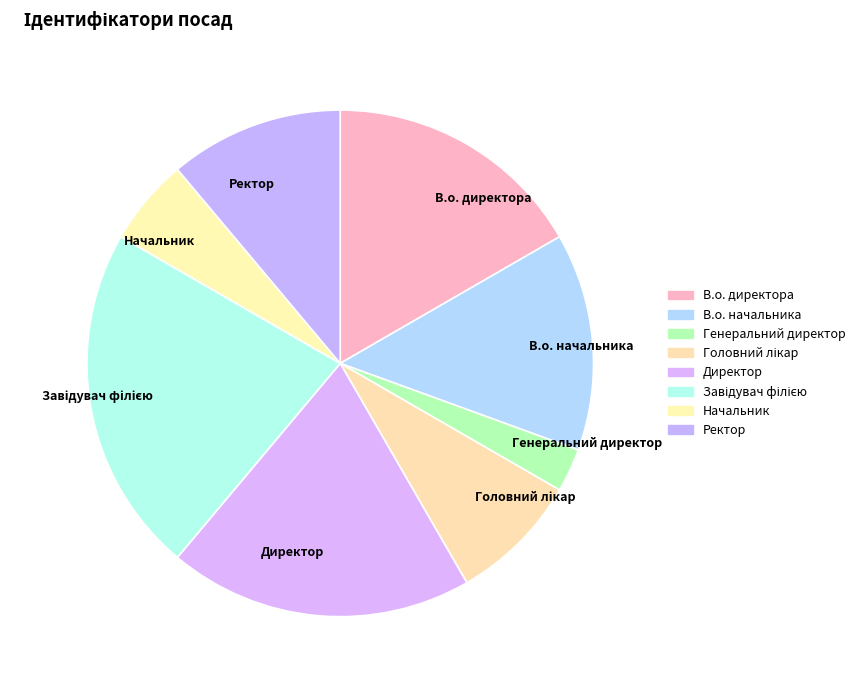

Which category has the smallest portion of the pie?

Генеральний директор